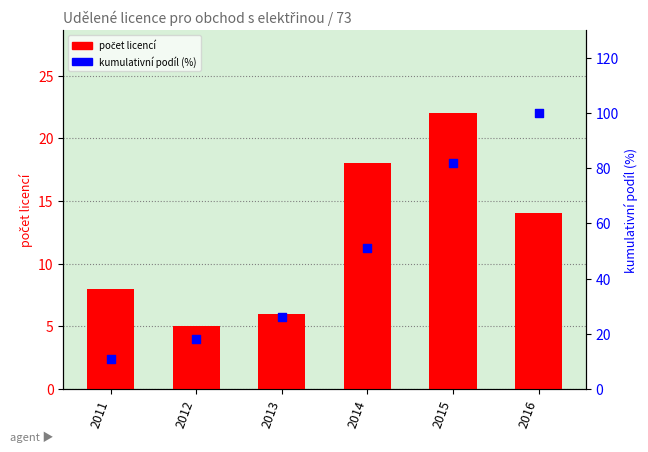

At how many categories does at least one series exceed 92?

1